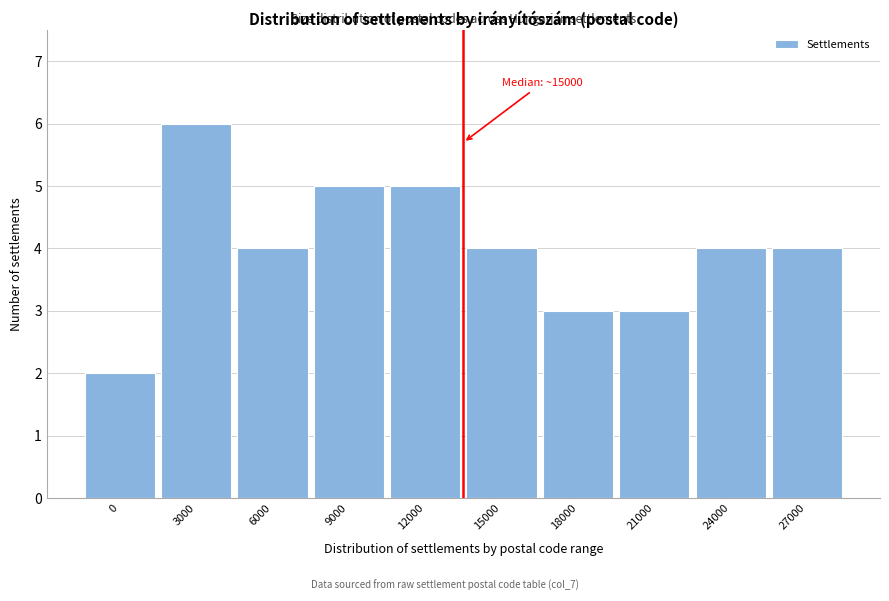

Reading left to right, list all the values displayed in this chart.

2	6	4	5	5	4	3	3	4	4